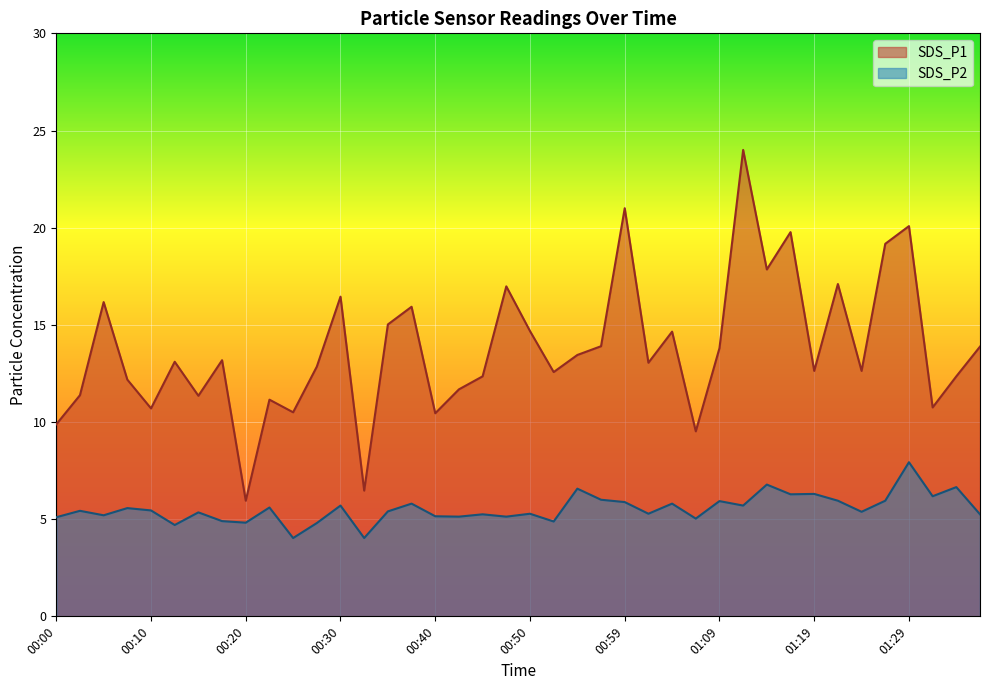

In SDS_P1, how many points are higher than both neighbors (excluding endpoints)?

13